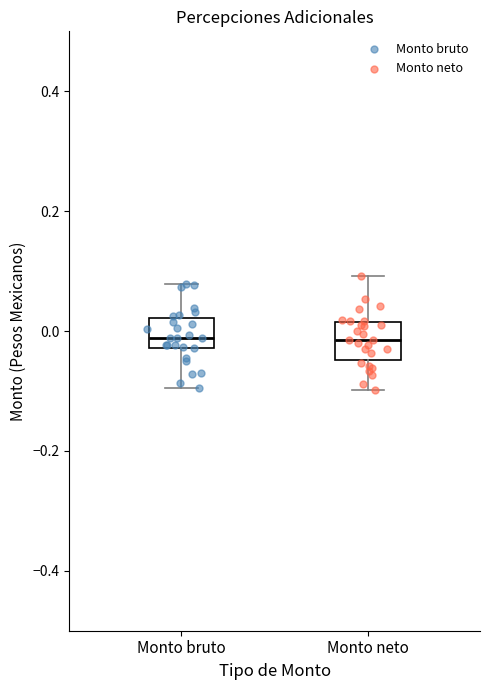

Reading left to right, read every box against the y-axis: the position of its median line, the range the box covers, and the ends of its whiskers. The values are not printed on the chart, so give them approximately, as read against the axis.

Monto bruto: median -0.02 (just above the box's lower edge), box -0.02 to 0.02, whiskers -0.10 to 0.08
Monto neto: median -0.02, box -0.04 to 0.02, whiskers -0.10 to 0.10